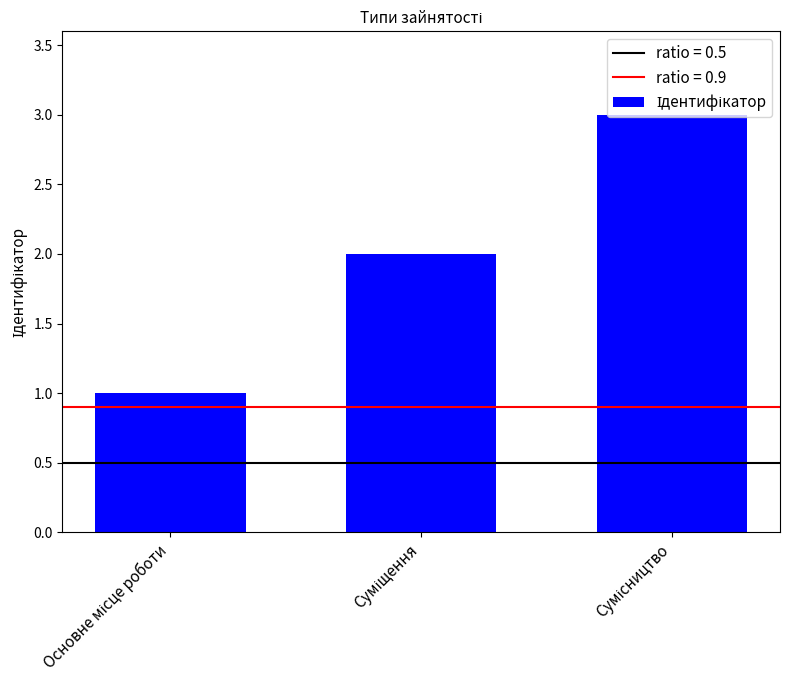

Reading left to right, transcribe all the data shown in this chart.

1	2	3